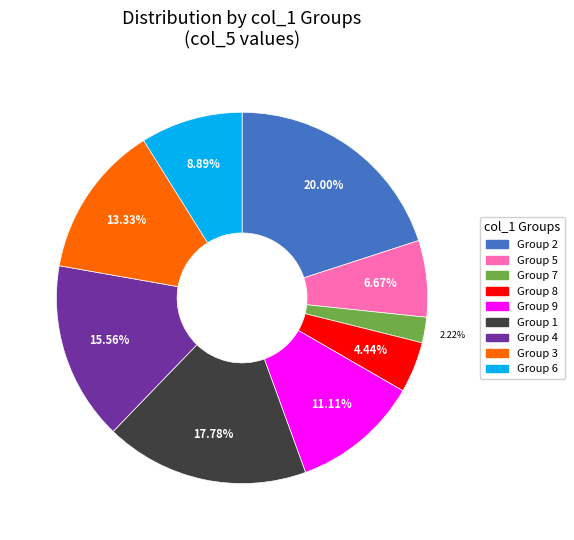

Is there a majority slice in this chart?

No